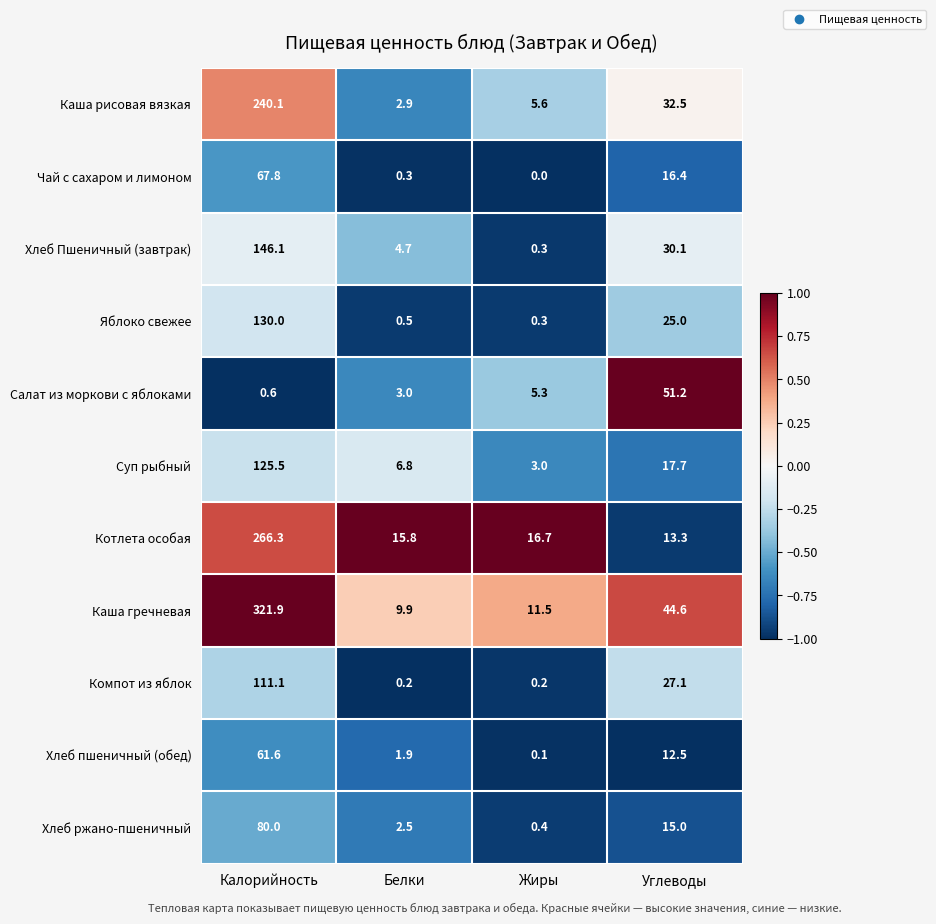

What is the average value of the Каша рисовая вязкая series?

70.3